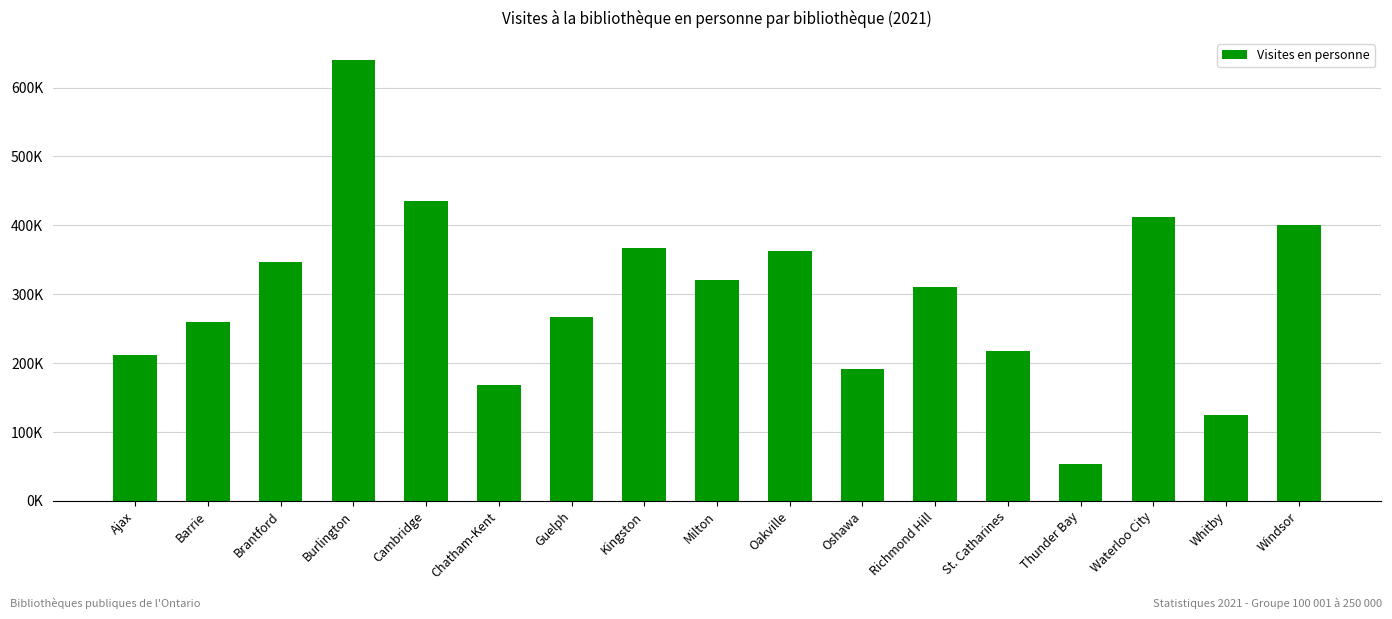

Which has a higher value, Guelph or Chatham-Kent?

Guelph